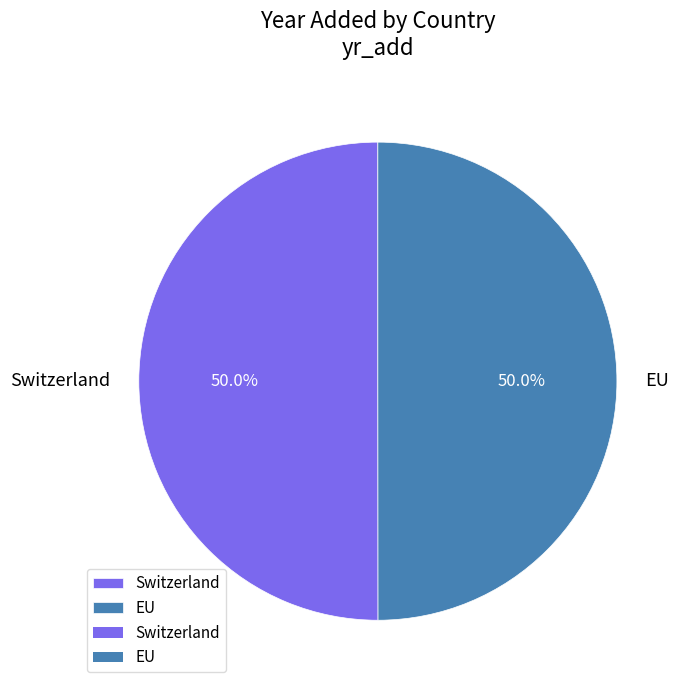

Combined, do Switzerland and EU account for over 50%?

Yes